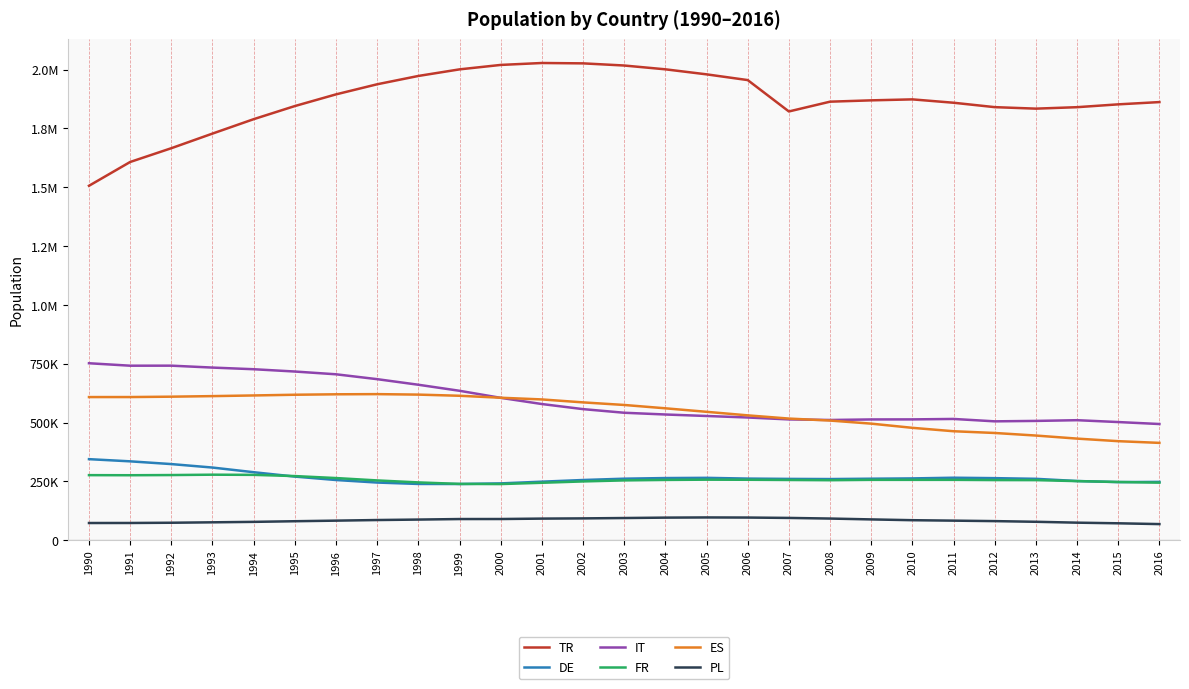

How many interior local peaks does the IT series have?

3